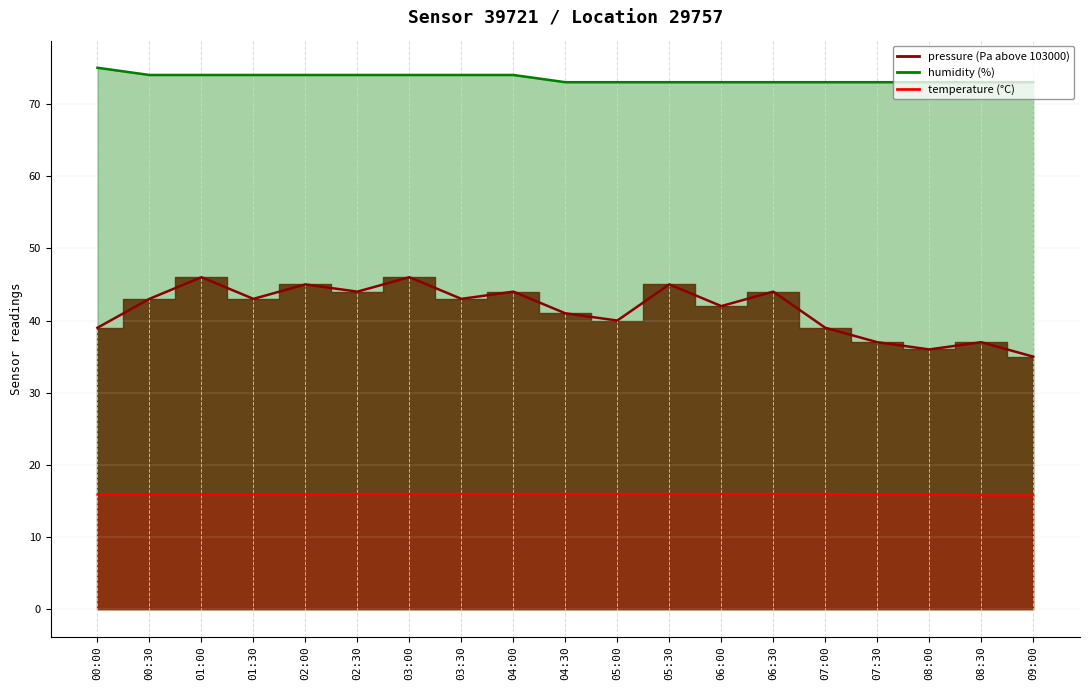

Reading right to left, what are all the values shown in this chart?

pressure: 35.0	37.0	36.0	37.0	39.0	44.0	42.0	45.0	40.0	41.0	44.0	43.0	46.0	44.0	45.0	43.0	46.0	43.0	39.0
humidity: 73.0	73.0	73.0	73.0	73.0	73.0	73.0	73.0	73.0	73.0	74.0	74.0	74.0	74.0	74.0	74.0	74.0	74.0	75.0
temperature: 15.8	15.8	15.9	15.9	16.0	16.0	16.0	16.0	16.0	16.0	16.0	16.0	16.0	16.0	15.9	15.9	15.9	15.9	15.9